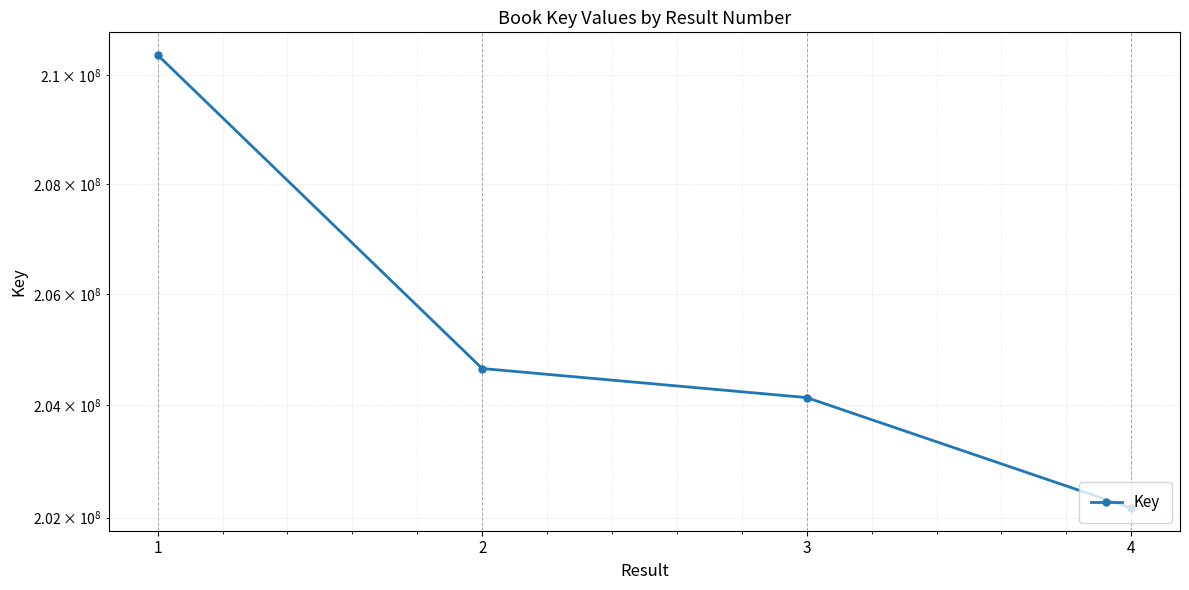

Reading right to left, extract all data points from this chart.

202169777	204139760	204661423	210371269